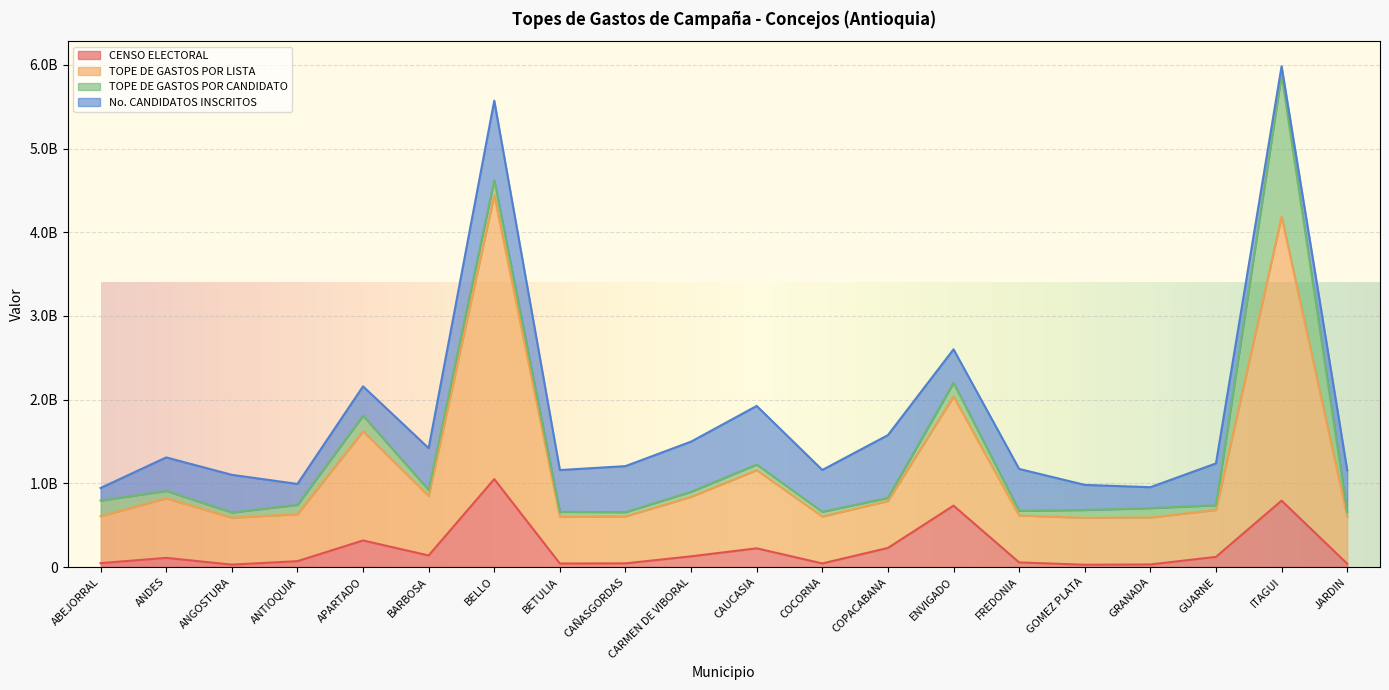

What are all the series names shown in the legend?

CENSO ELECTORAL, TOPE DE GASTOS POR LISTA, TOPE DE GASTOS POR CANDIDATO, No. CANDIDATOS INSCRITOS